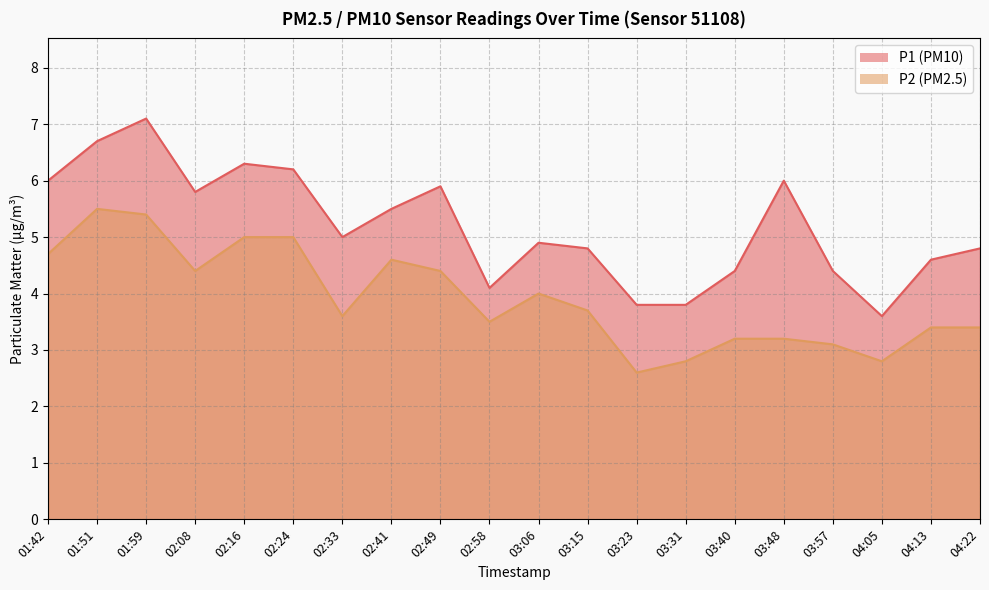

Does the chart have visible grid lines?

Yes